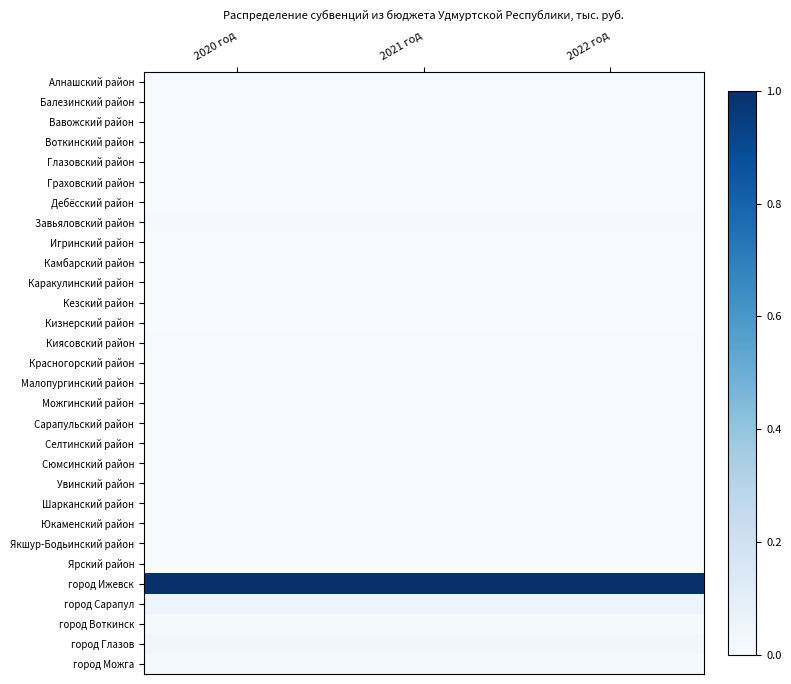

Which category has the highest value across all series?

2020 год